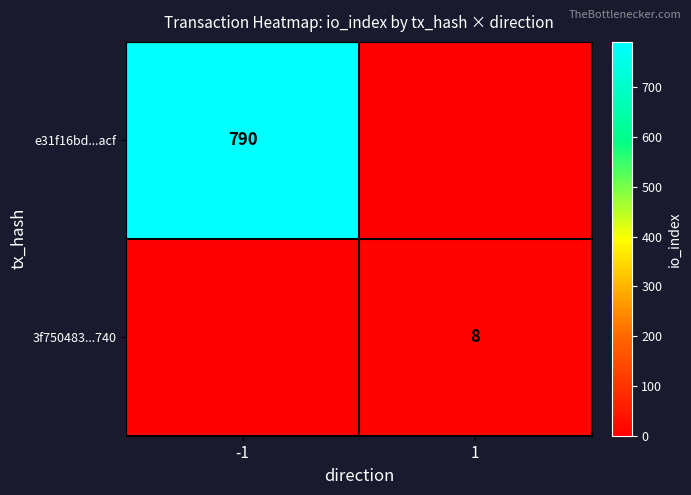

Is the value of e31f16bd...acf at -1 greater than the value of 3f750483...740 at 1?

Yes